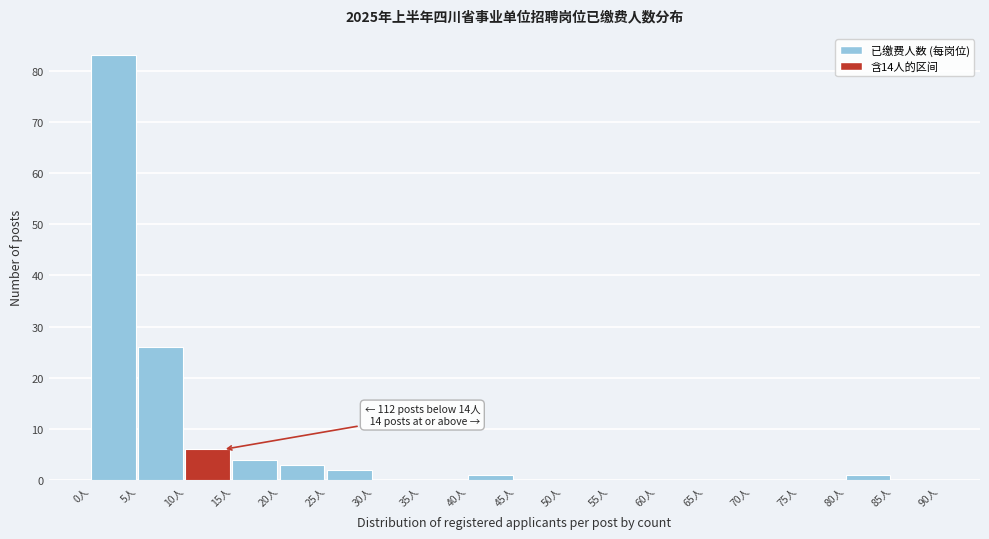

Over which range of the x-axis is the bar tallest?

0 to 5